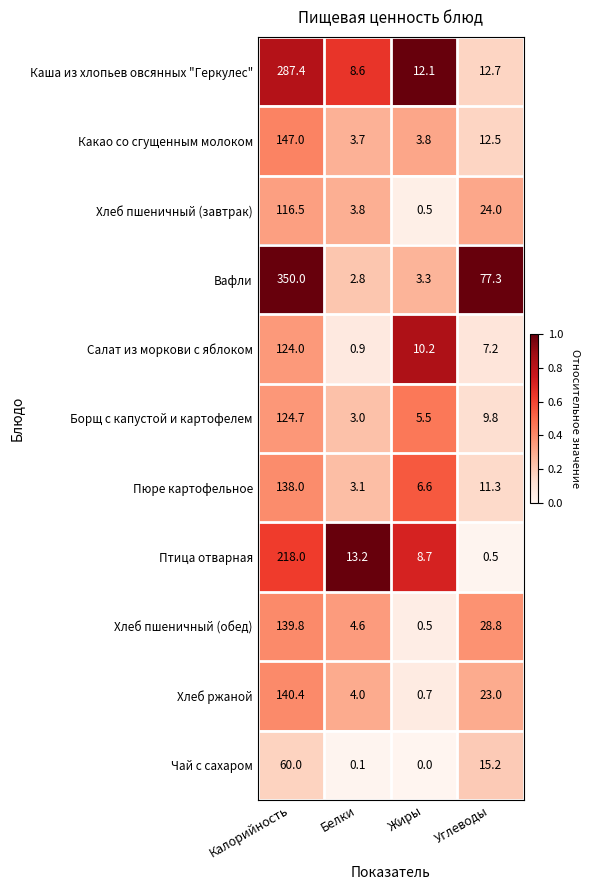

At which category is the sum across all series the highest?

Калорийность